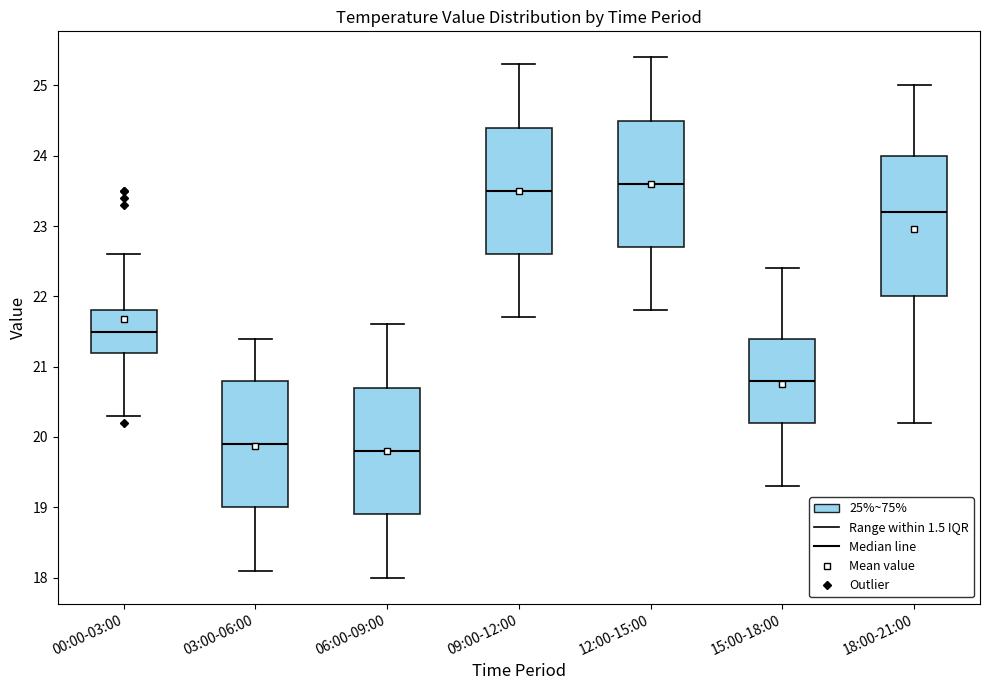

Reading left to right, transcribe this box plot: for each box, give where its median line is, the range the box spans, and where its two whiskers end, as read against the y-axis. The values are not printed on the chart, so give them approximately, as read against the axis.

00:00-03:00: median 21.5, box 21.2 to 21.8, whiskers 20.3 to 22.6
03:00-06:00: median 19.9, box 19.0 to 20.8, whiskers 18.1 to 21.4
06:00-09:00: median 19.8, box 18.9 to 20.7, whiskers 18.0 to 21.6
09:00-12:00: median 23.5, box 22.6 to 24.4, whiskers 21.7 to 25.3
12:00-15:00: median 23.6, box 22.7 to 24.5, whiskers 21.8 to 25.4
15:00-18:00: median 20.8, box 20.2 to 21.4, whiskers 19.3 to 22.4
18:00-21:00: median 23.2, box 22.0 to 24.0, whiskers 20.2 to 25.0